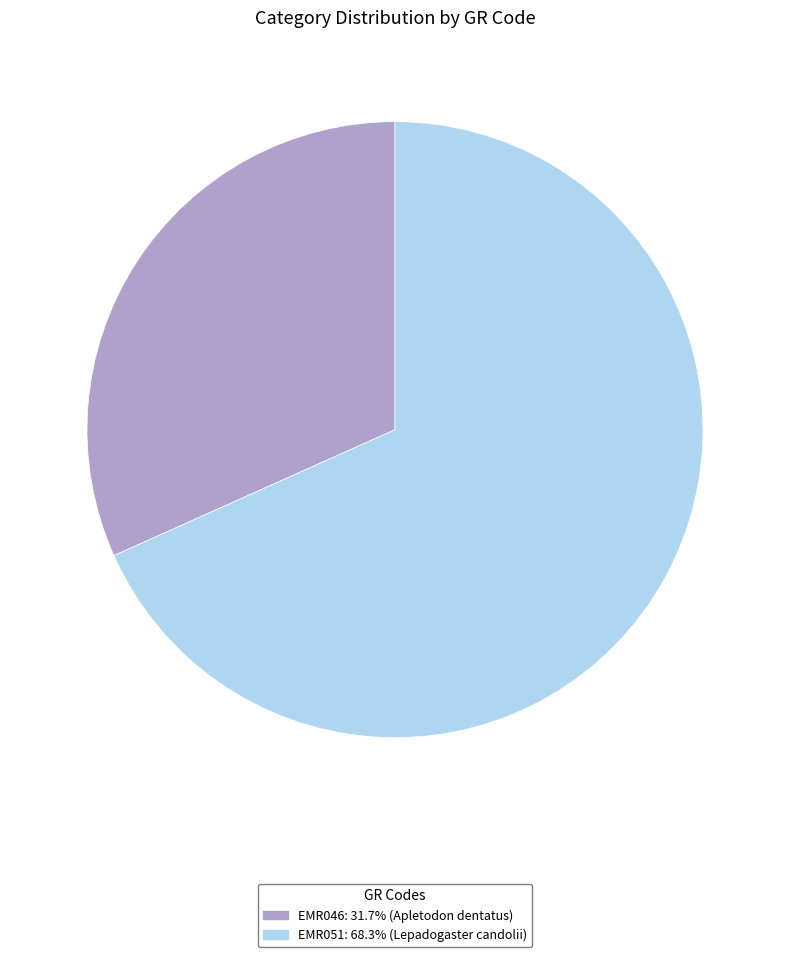

Is it true that EMR051 is 81% of the pie?

False